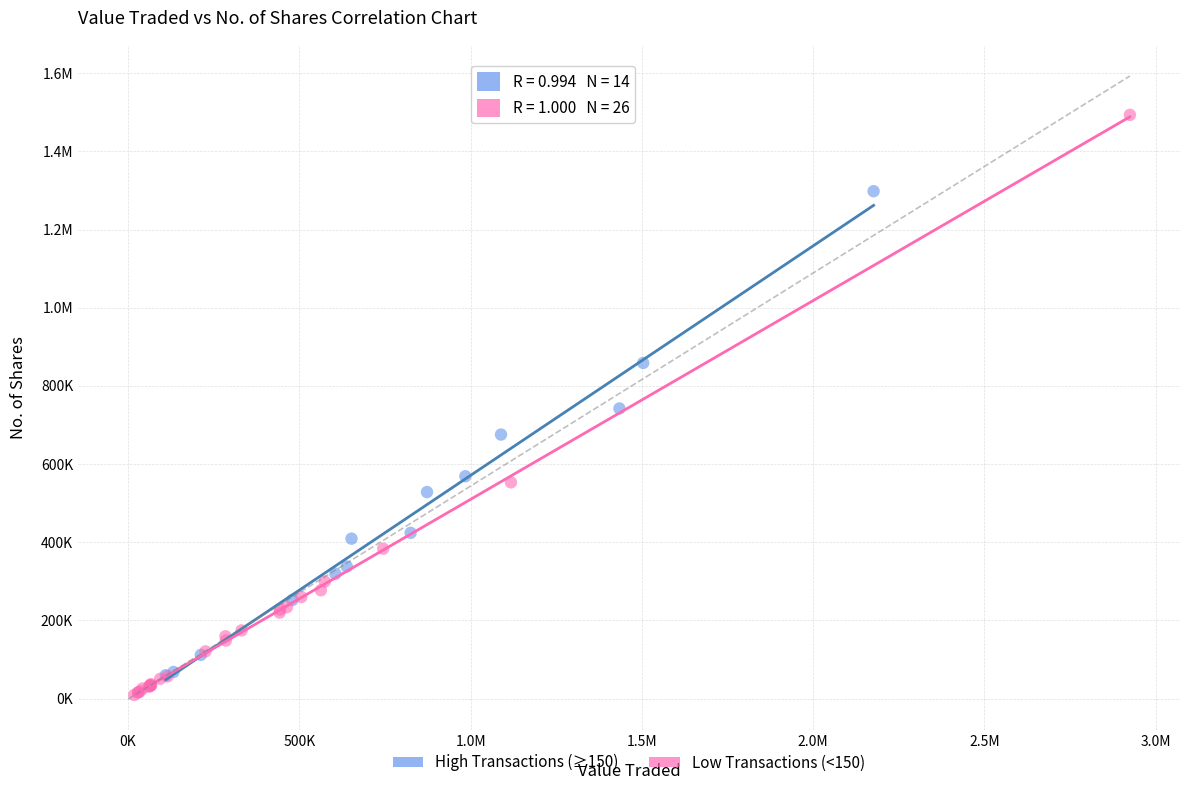

What are all the series names shown in the legend?

High Transactions (≥150), Low Transactions (<150)